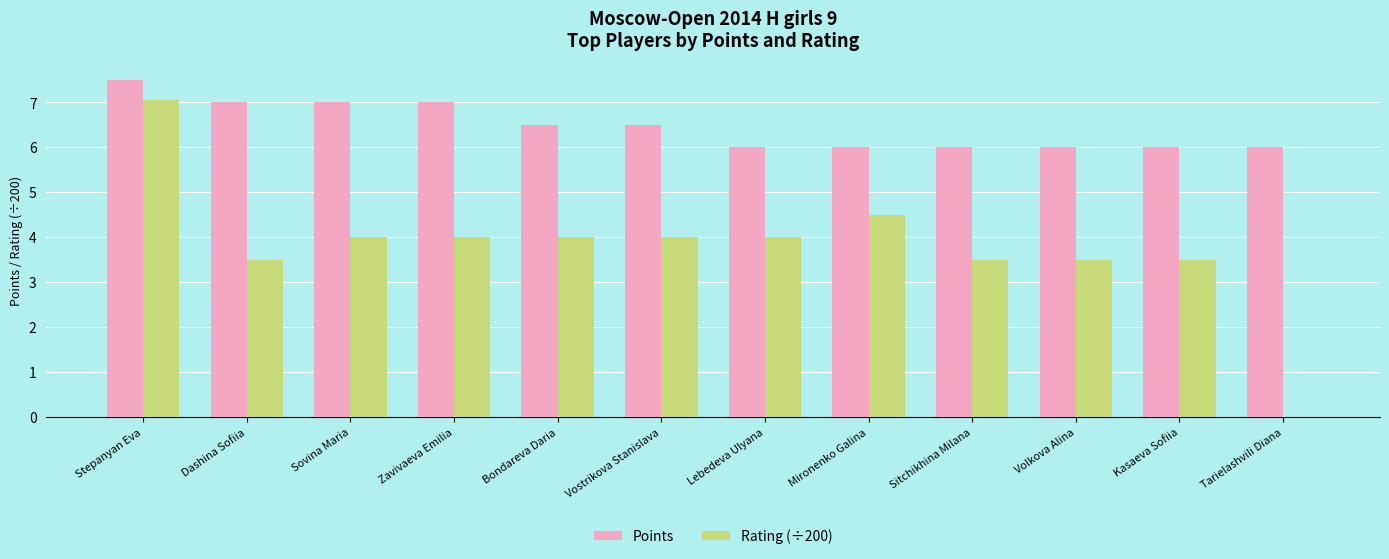

The Points series shows 6.0 at Tarielashvili Diana. True or false?

True